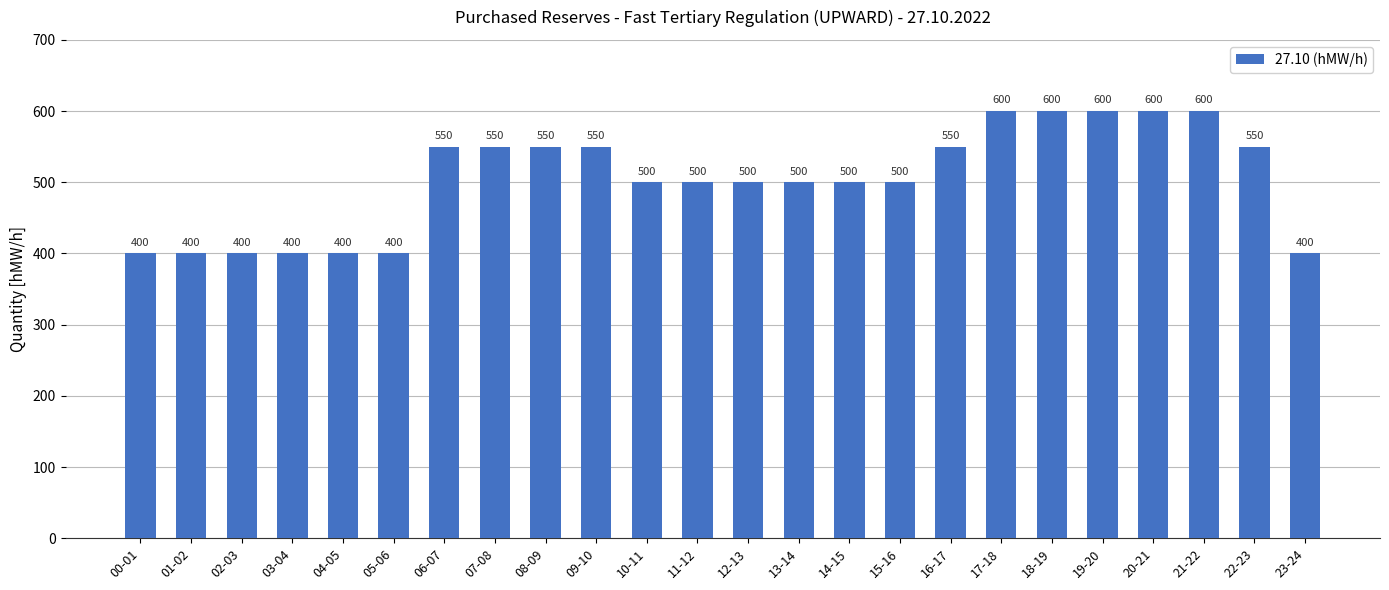

The value at 02-03 is 672. True or false?

False